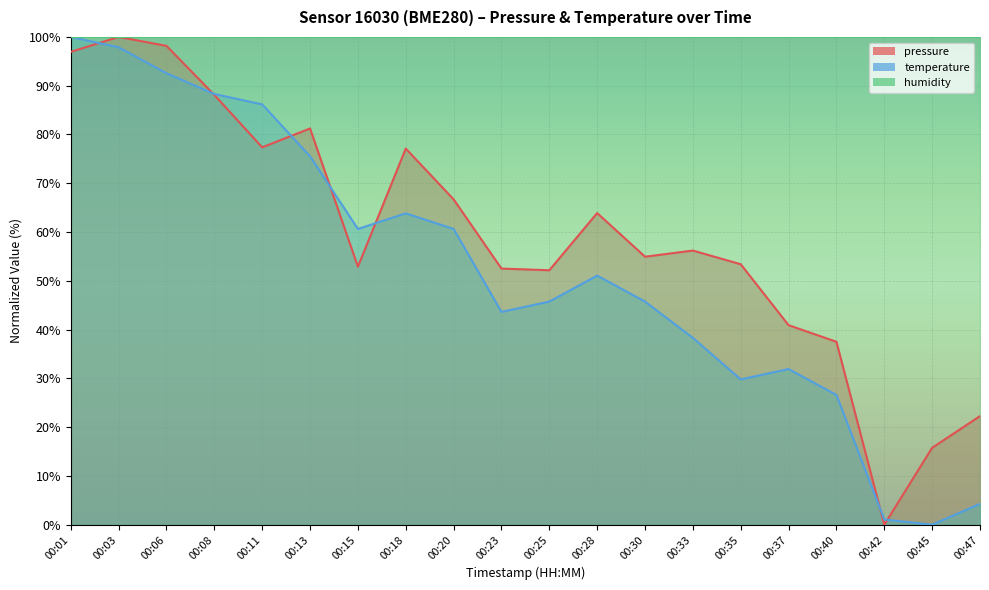

What is the value of the temperature point at the 15th from the left?

29.8